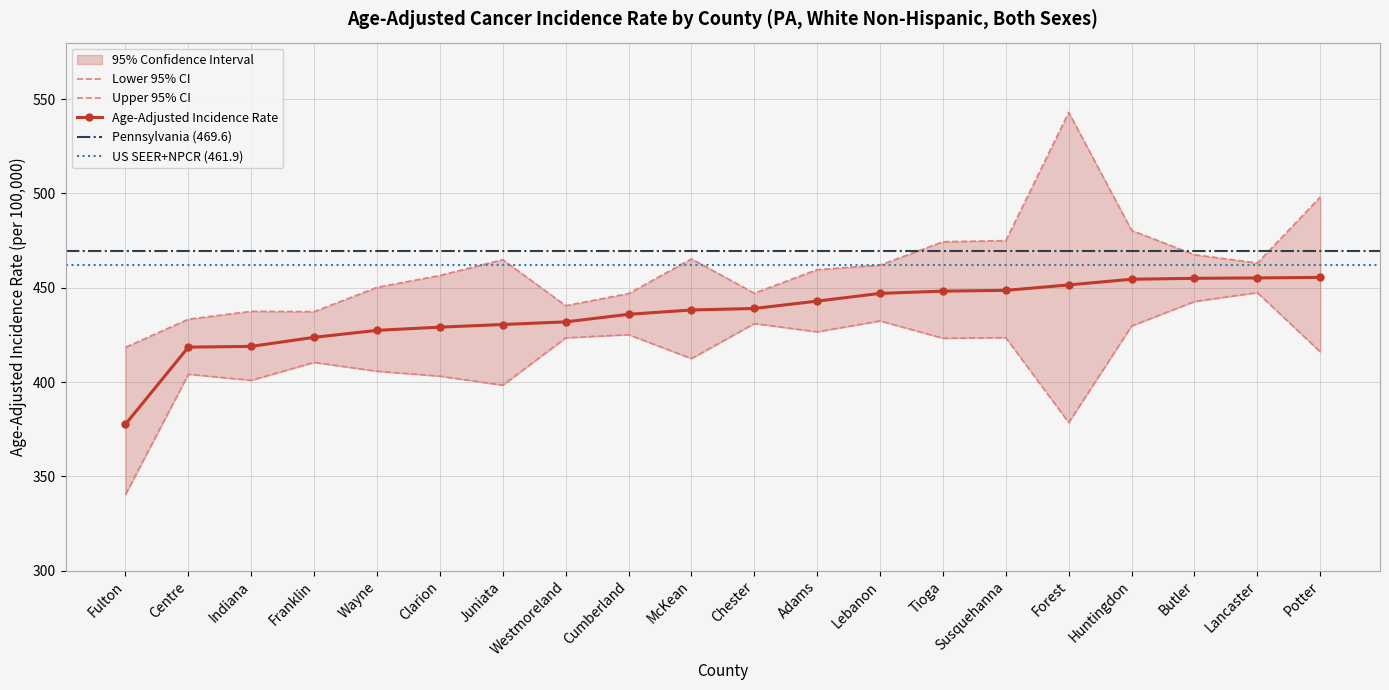

How many distinct data groups are displayed?

3